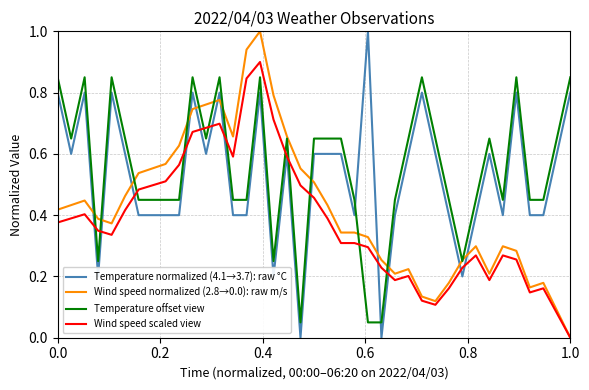

What is the maximum value shown in the chart?

1.0